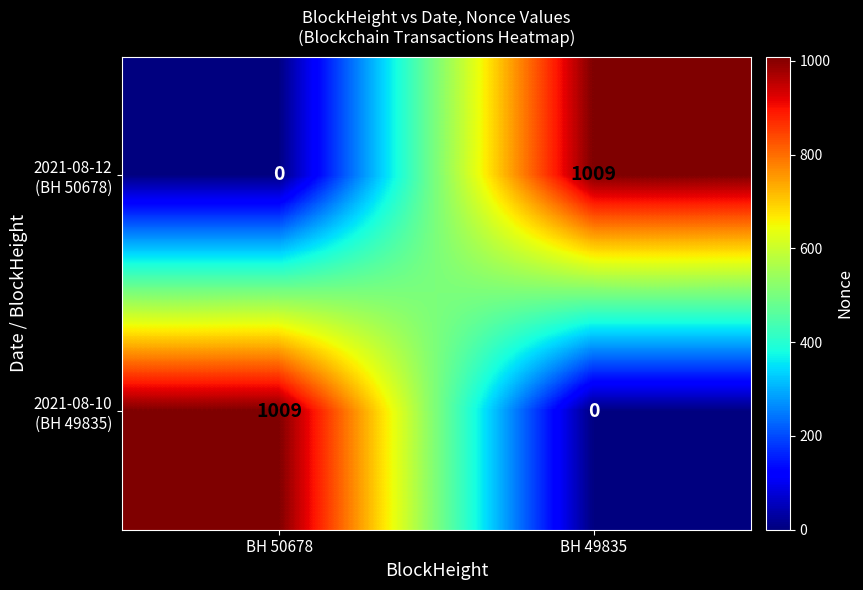

What is the difference between the highest and lowest values at BH 50678?

1009